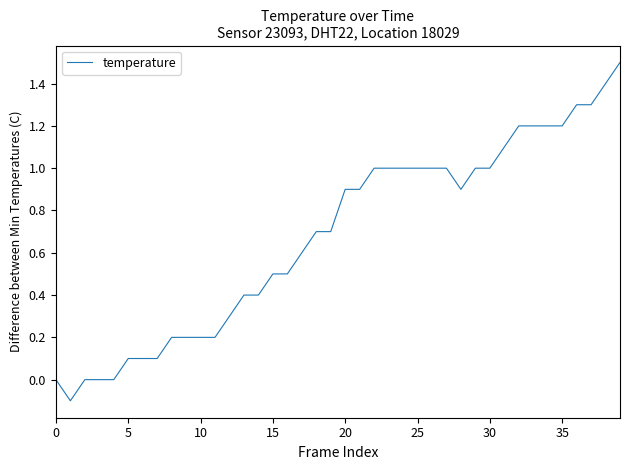

What is the sum of all values?

27.2